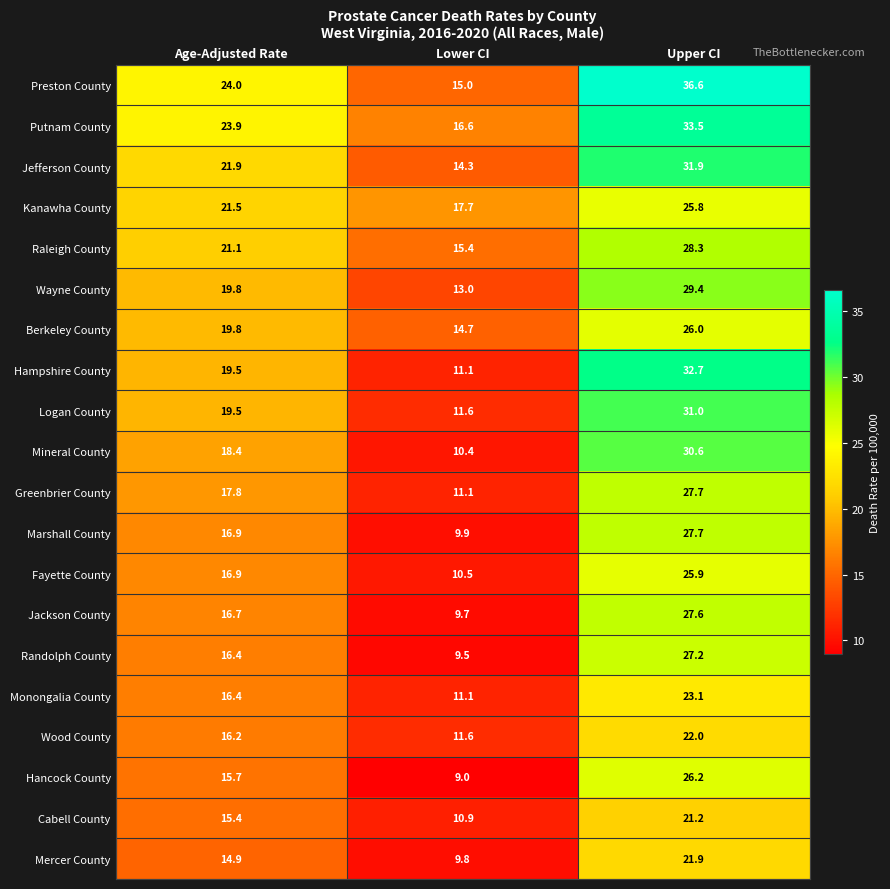

What is the sum of all Preston County values?

75.6